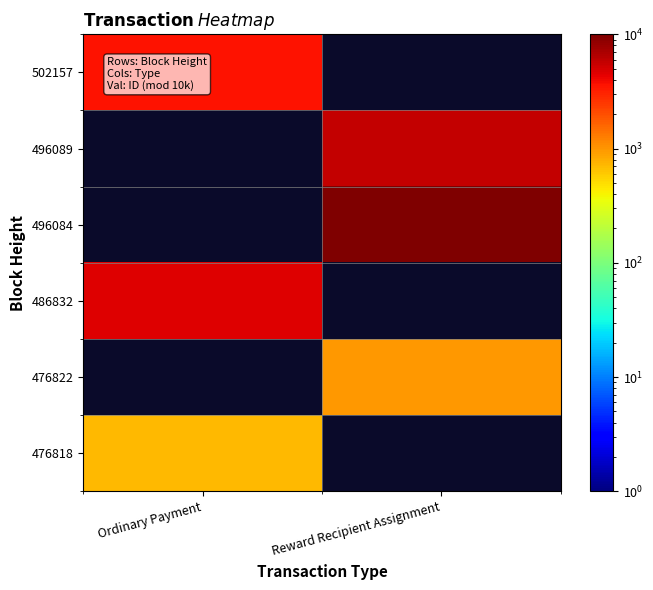

What is the difference between the highest and lowest values at Ordinary Payment?

3920.0